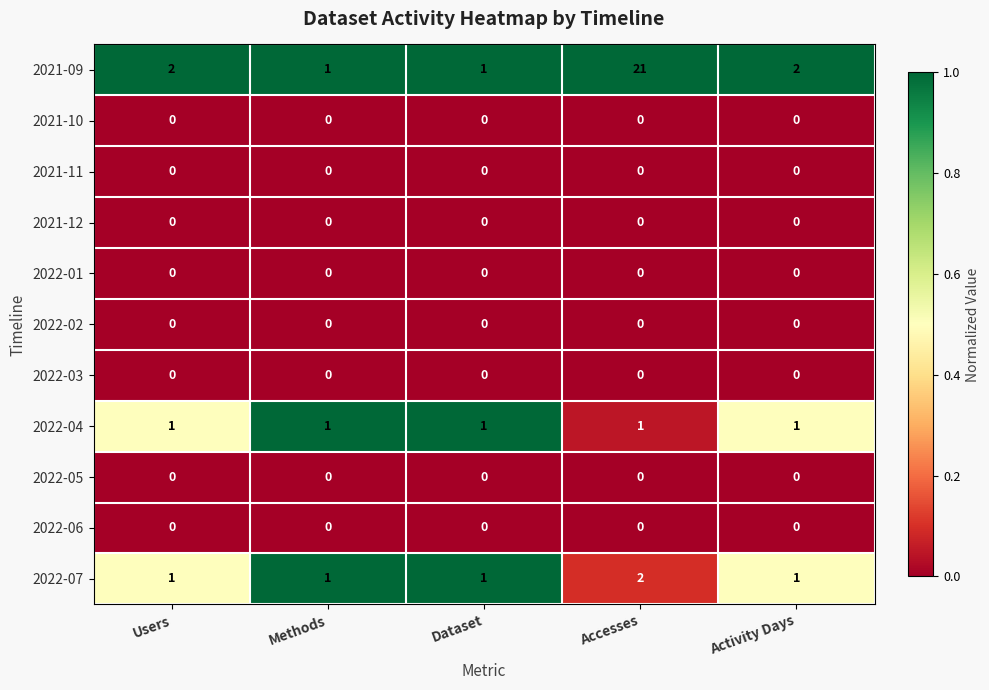

What is the sum of all 2022-07 values?

6